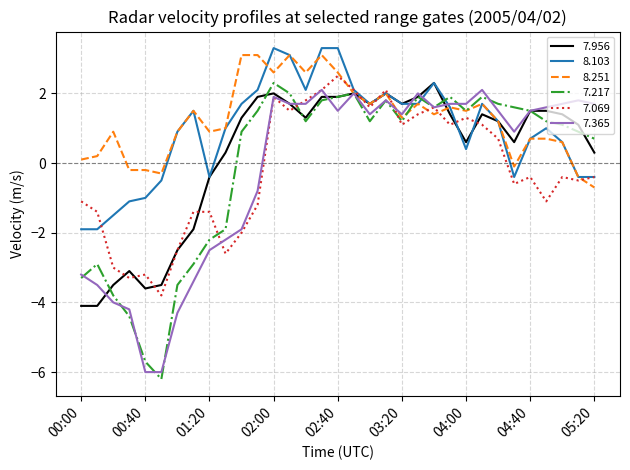

What is the maximum value shown in the chart?

3.3